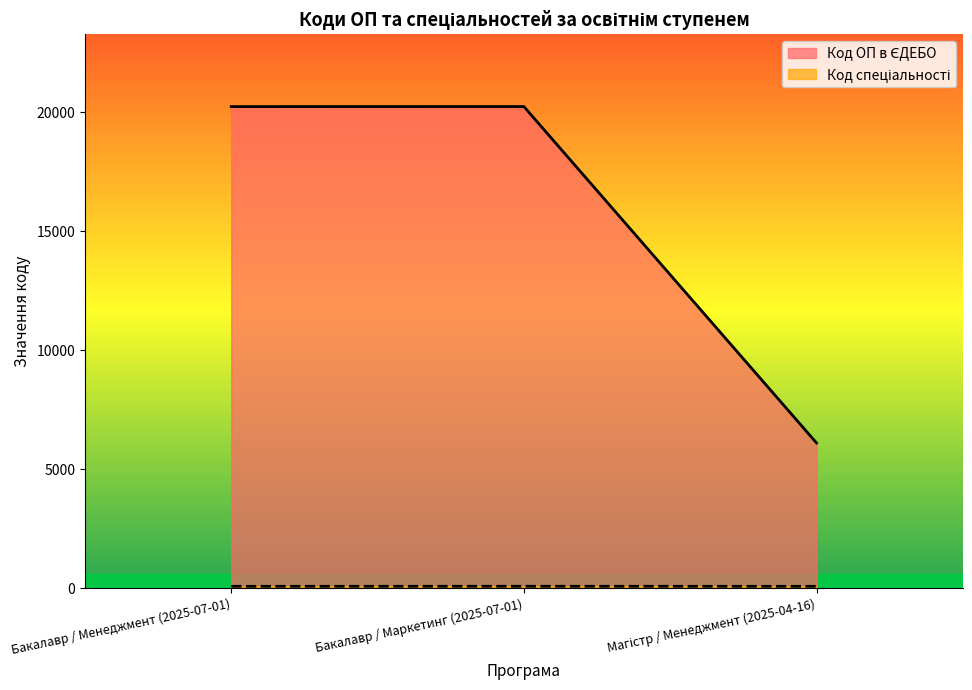

Count the Код спеціальності values in the range 73 to 75.

3